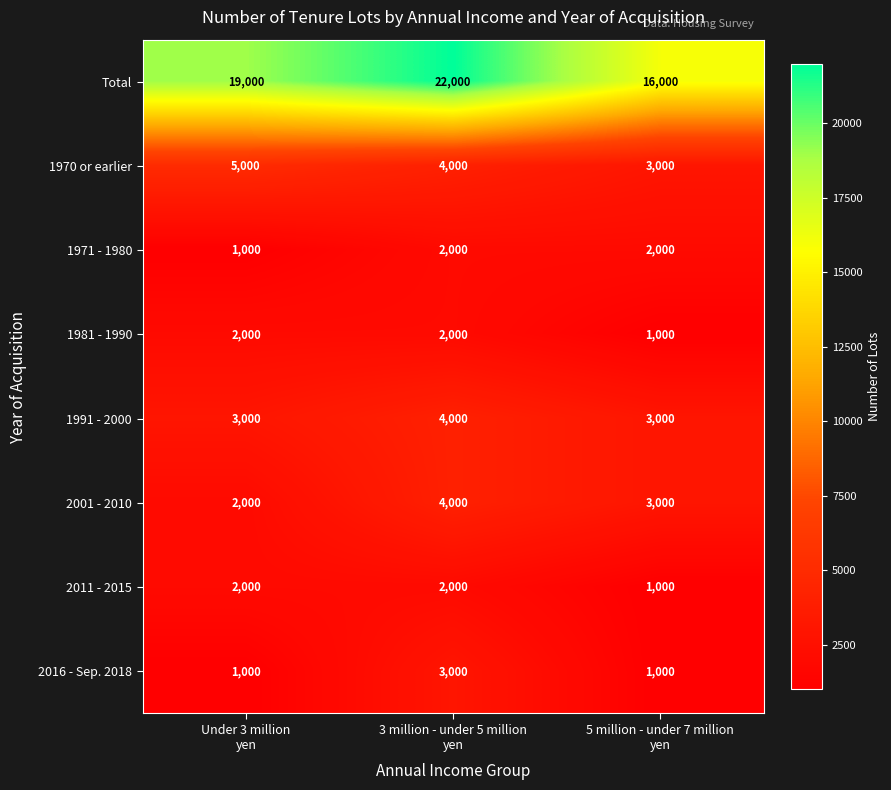

What is the difference between the maximum and minimum values in the 2016 - Sep. 2018 series?

2000